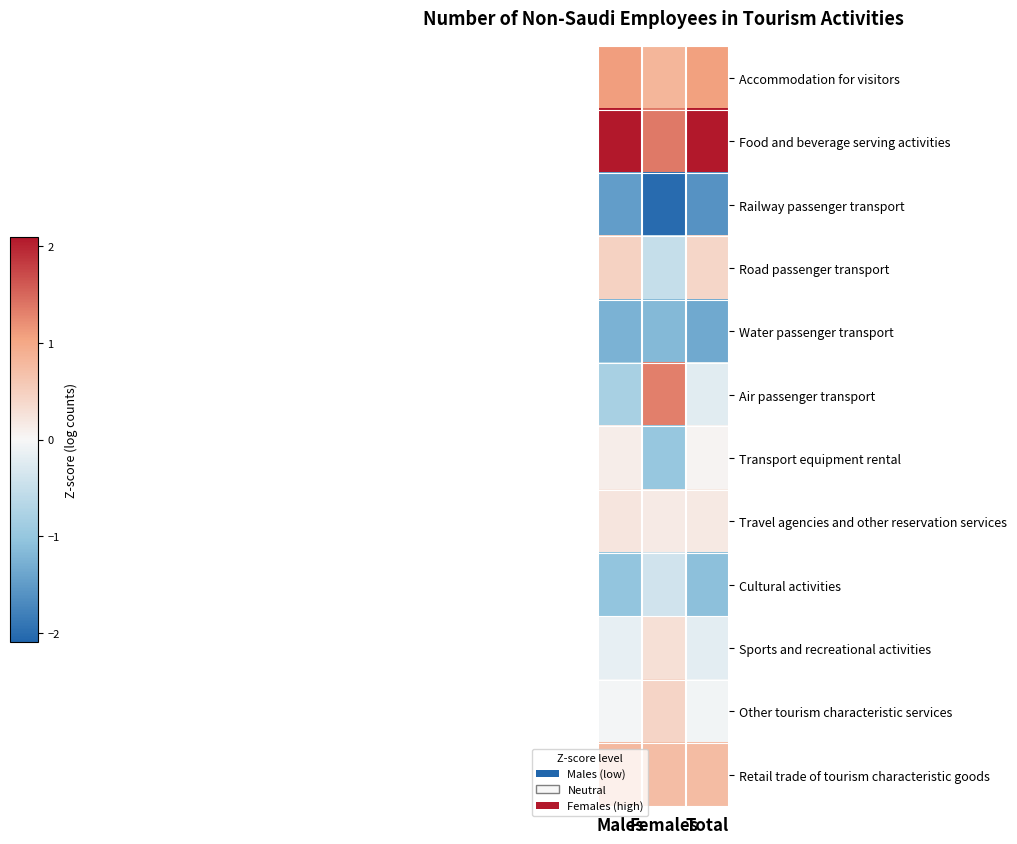

At which category does the chart reach its minimum across all series?

Females